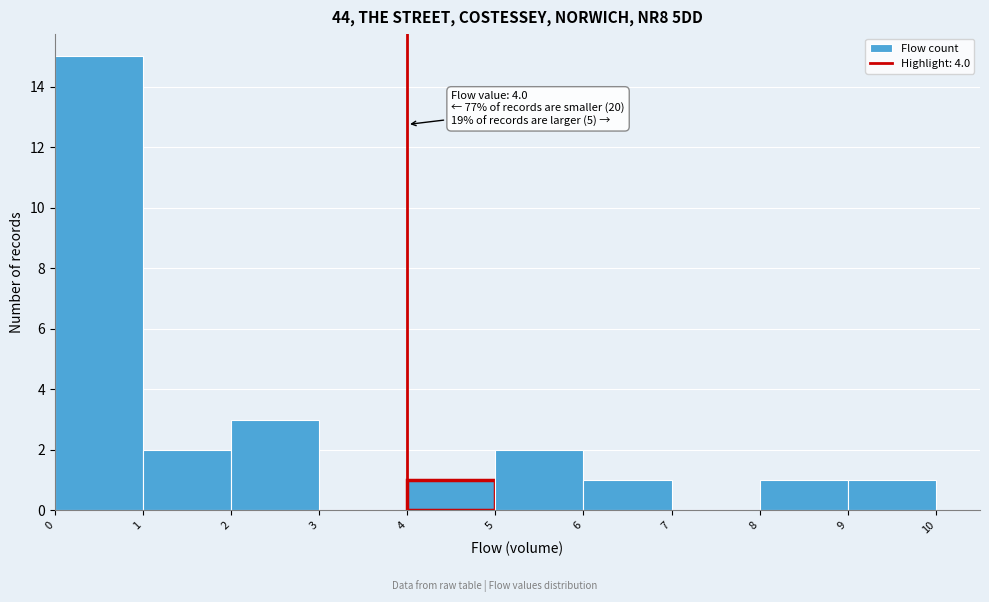

Which range on the x-axis has the tallest bar?

0 to 1